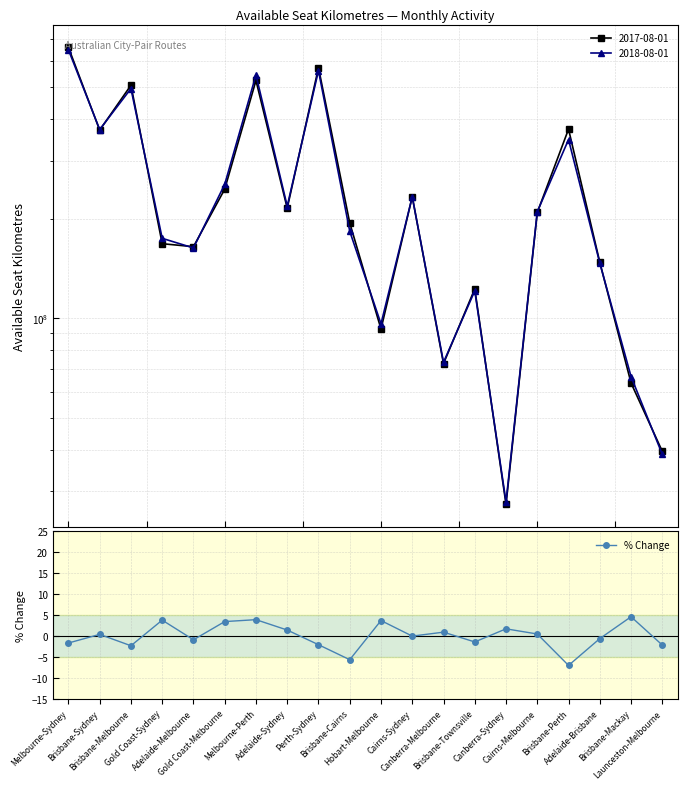

What is the approximate value at Perth-Sydney?

-2.1